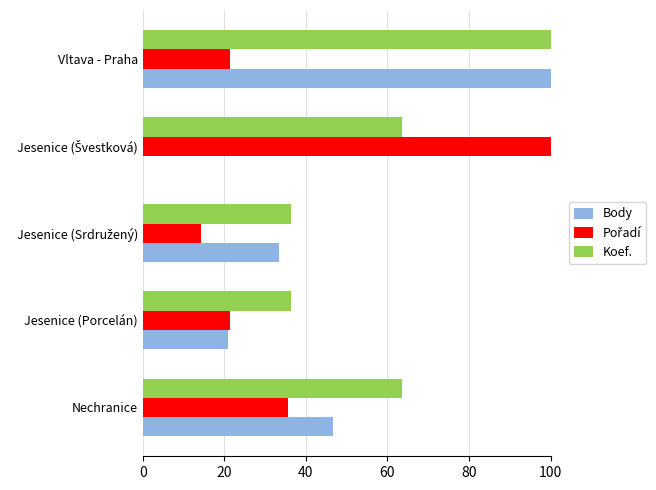

What is the maximum value shown in the chart?

100.0